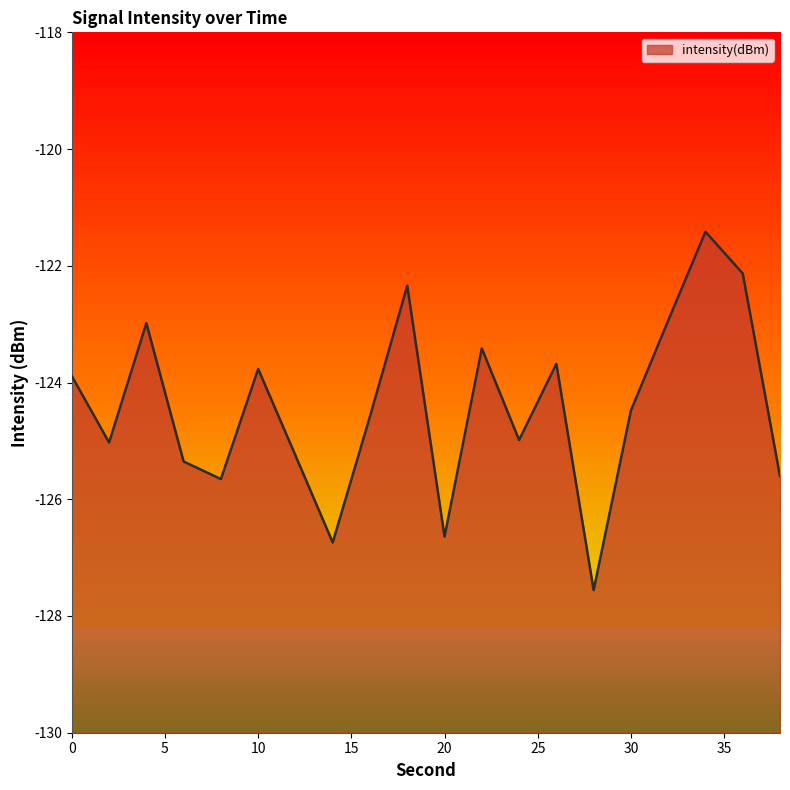

Count the number of values greater than -124.

9